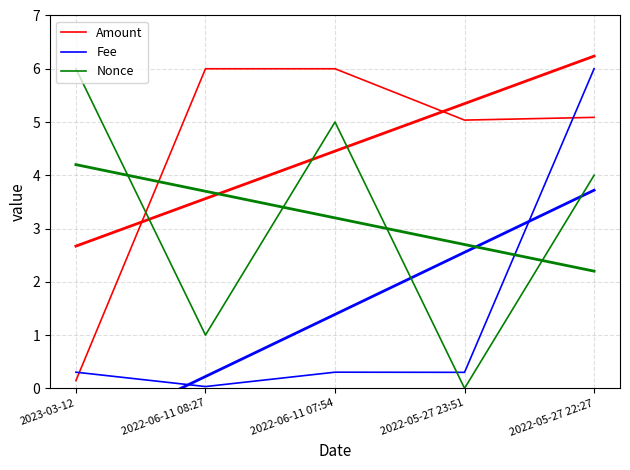

What is the maximum value for Fee?

6.0